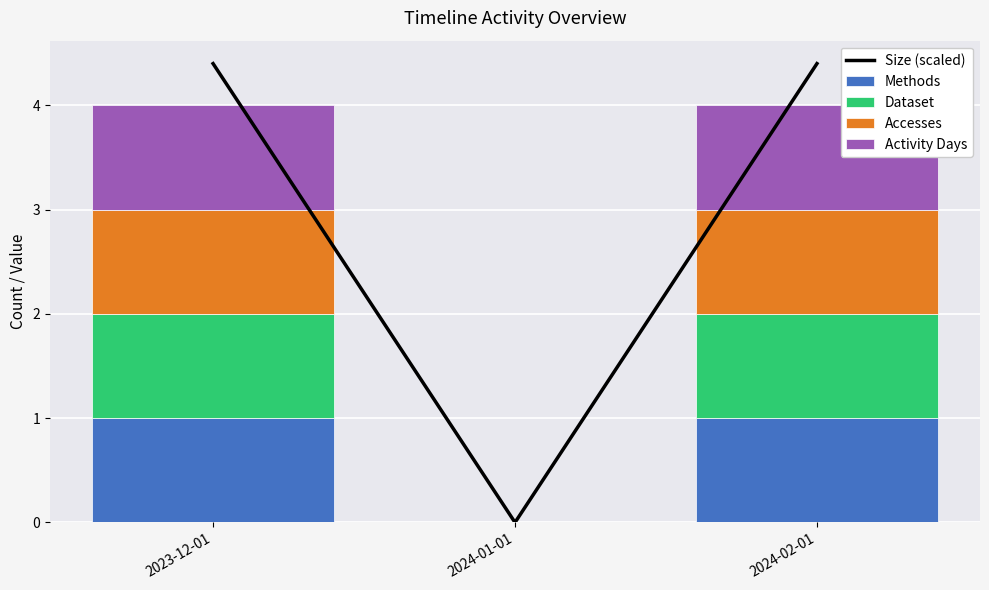

How many Activity Days values are between 0 and 1?

3